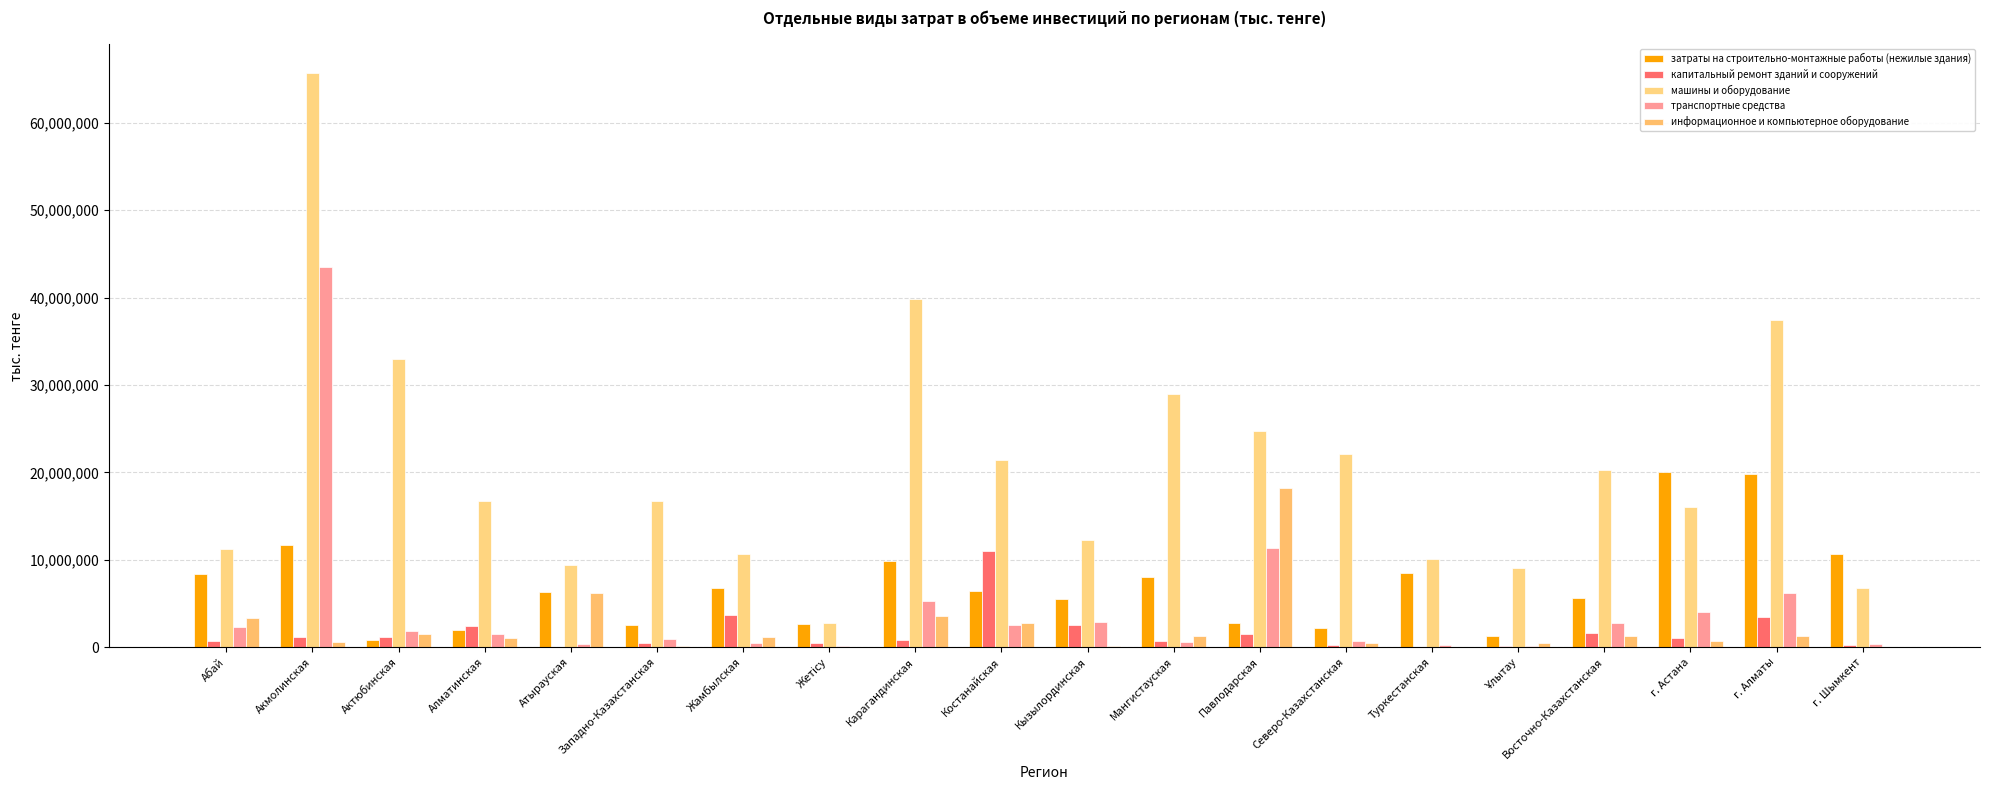

Which series has the largest range (max minus min)?

машины и оборудование